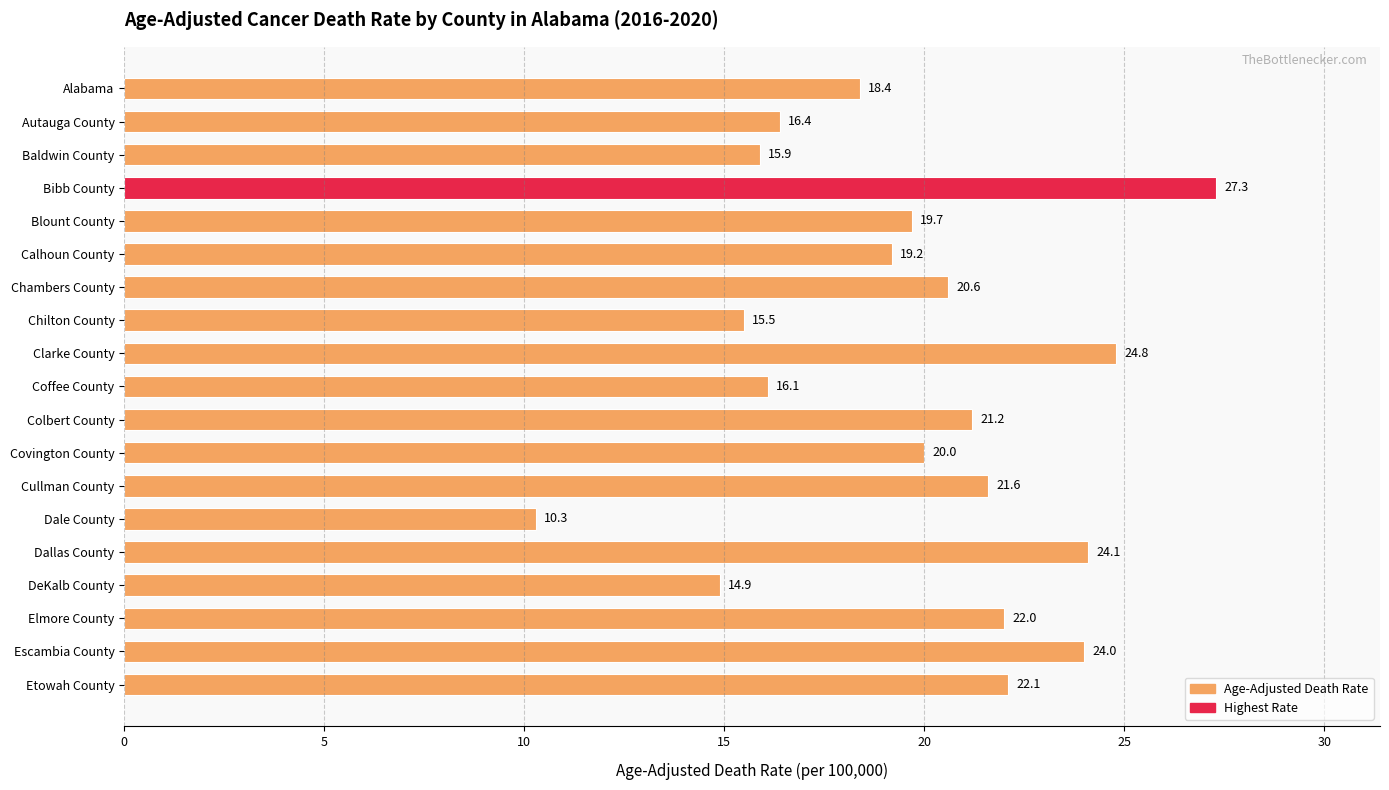

What is the maximum value shown in the chart?

27.3